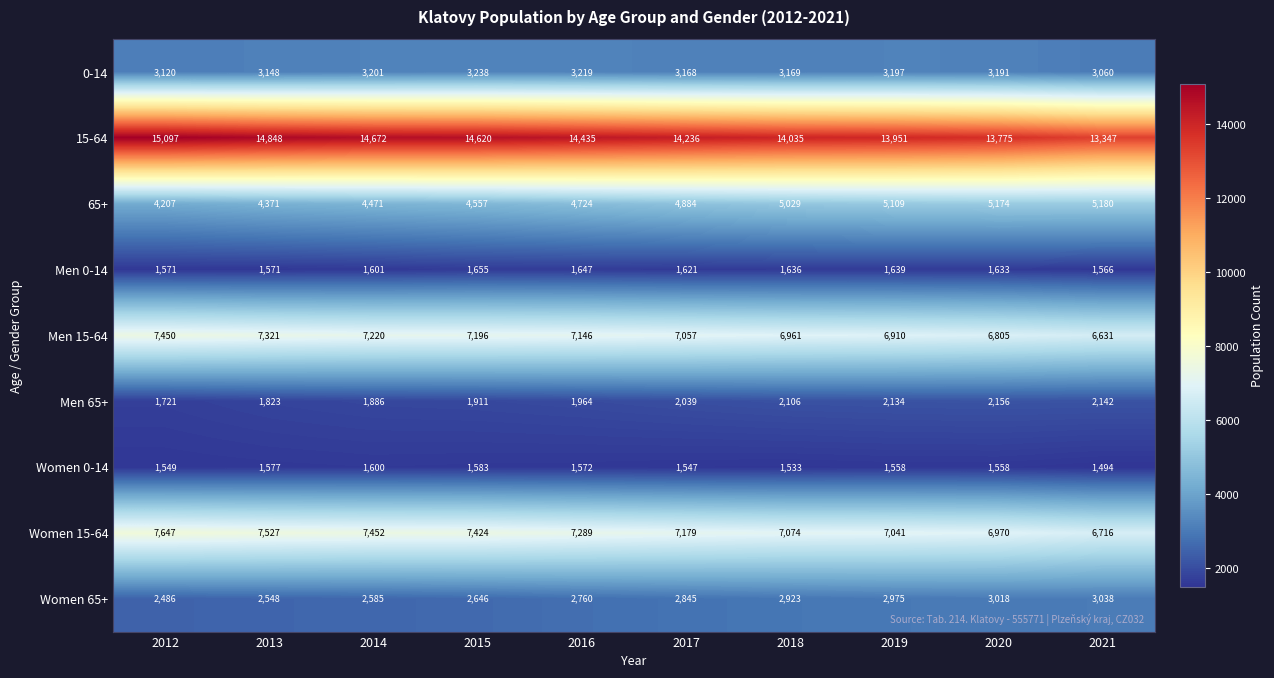

What is the difference between the second highest and second lowest values in the Men 15-64 series?

516